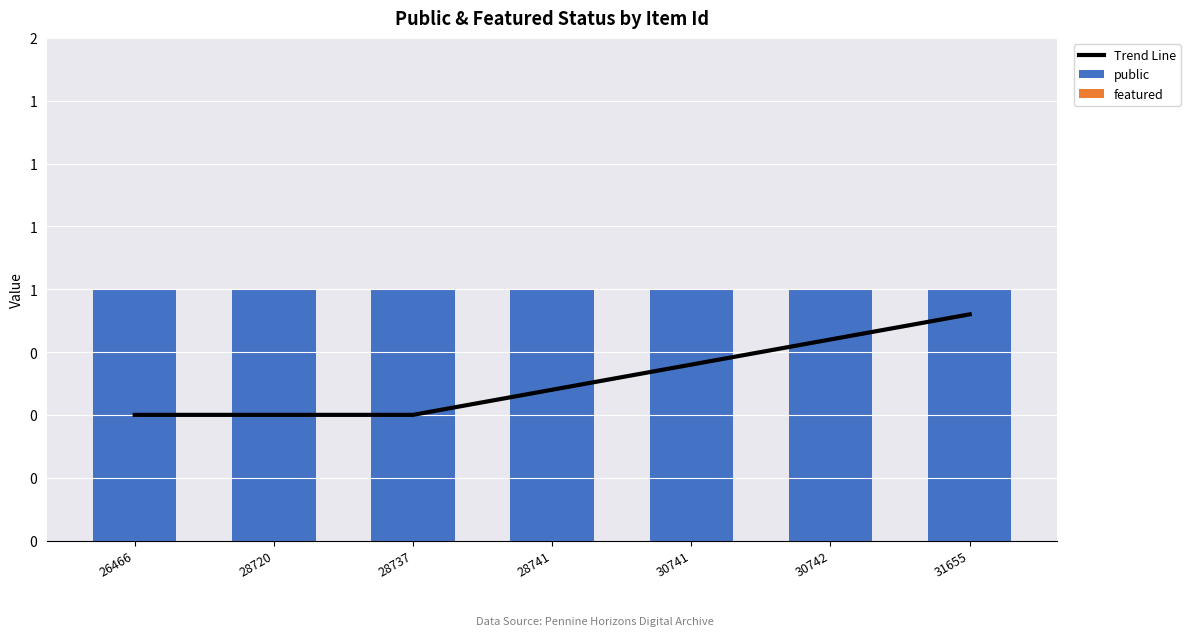

Is the value of public at 28737 greater than the value of Trend Line at 26466?

Yes